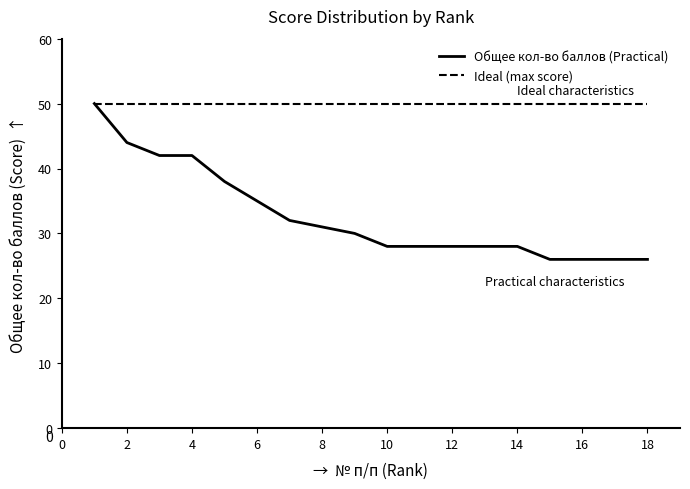

The chart shows a value of 10 at 9. True or false?

False